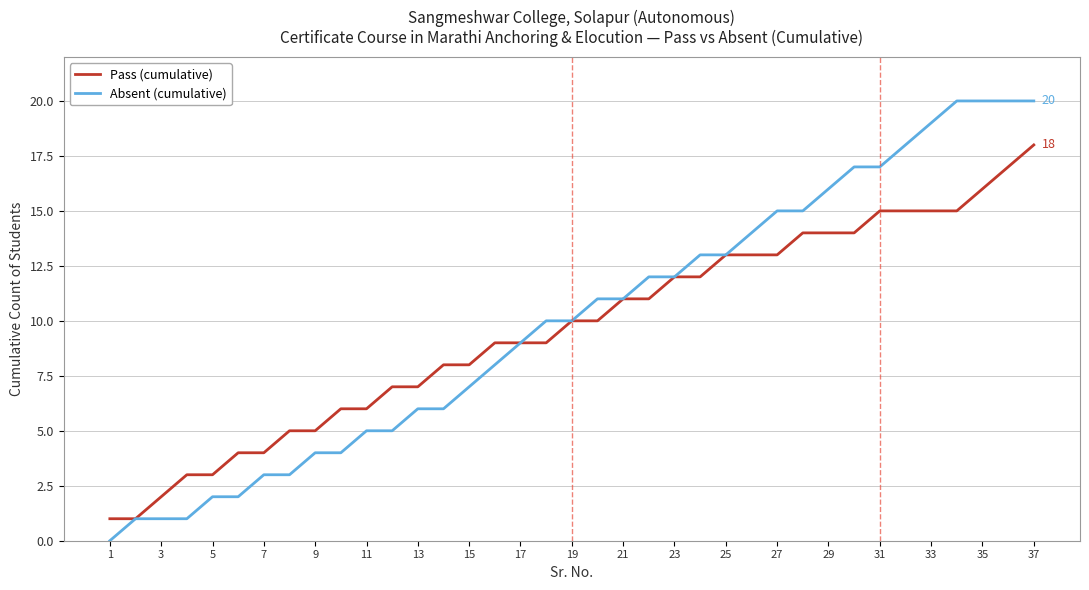

What is the maximum value for Absent (cumulative)?

20